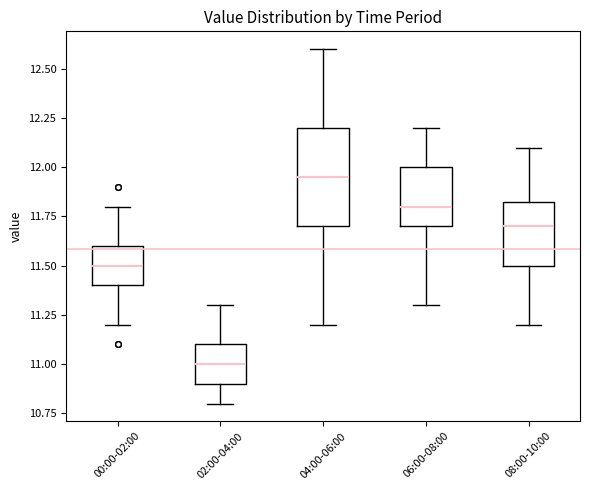

Which box has the lowest median line?

02:00-04:00